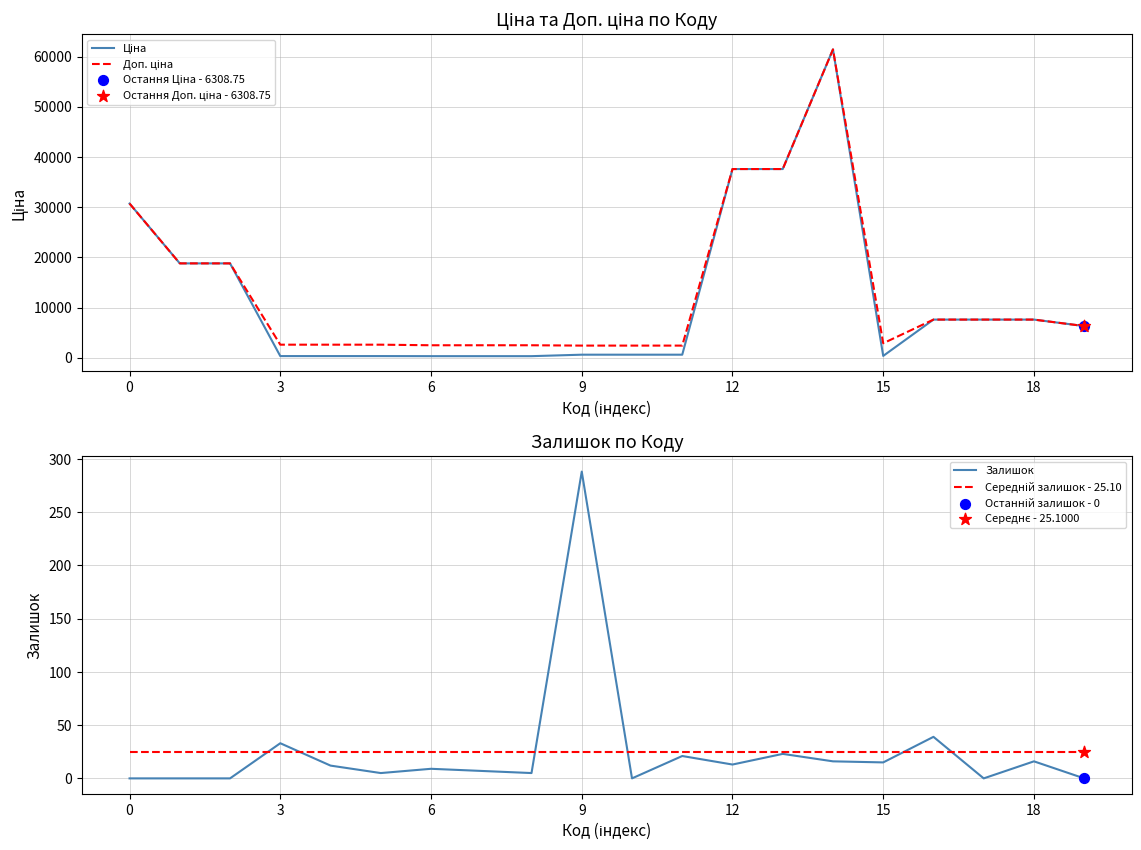

Which series contains the highest Y value?

Ціна